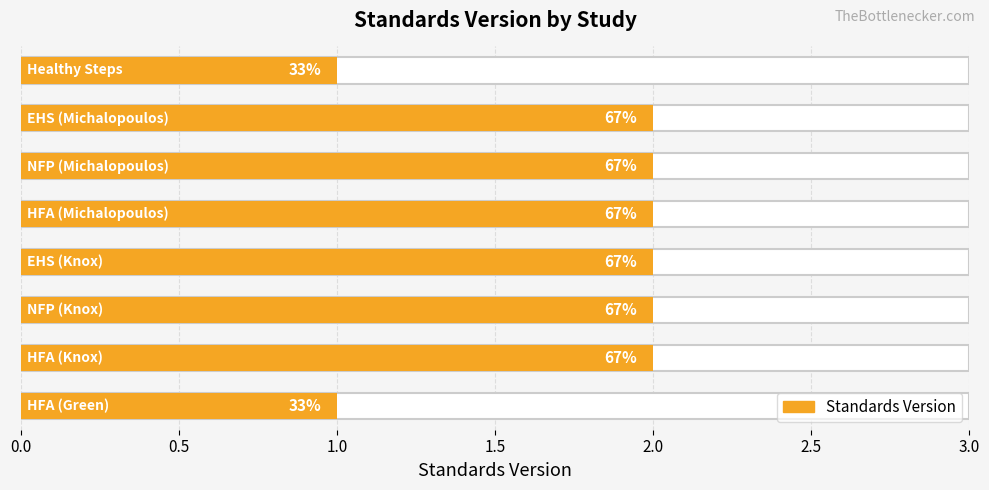

What is the difference between the second highest and minimum values?

1